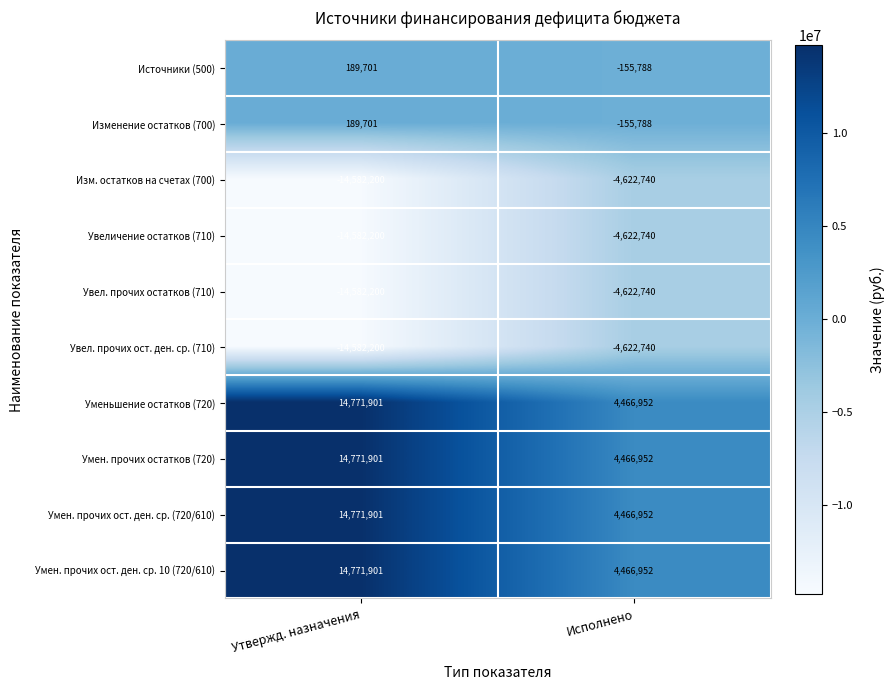

How many negative values does the Источники (500) series have?

1